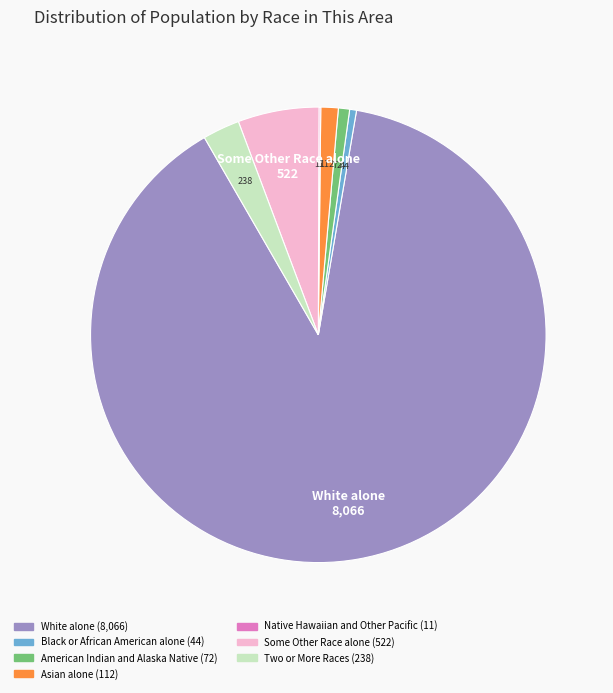

Is there any slice that represents more than half of the pie?

Yes